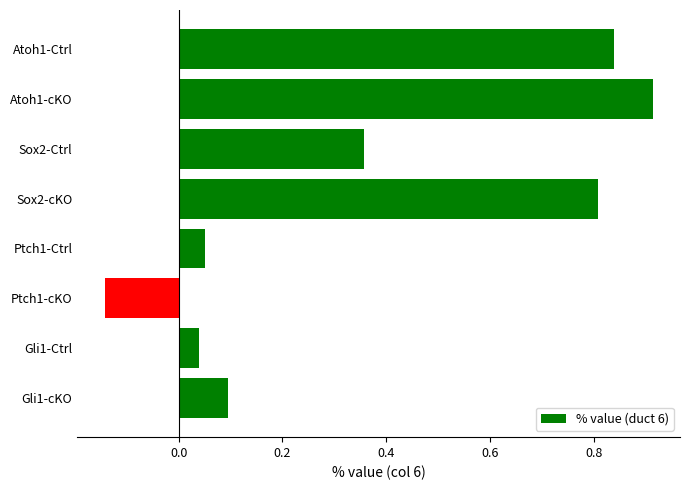

Are the bars grouped side by side (vs. stacked)?

No